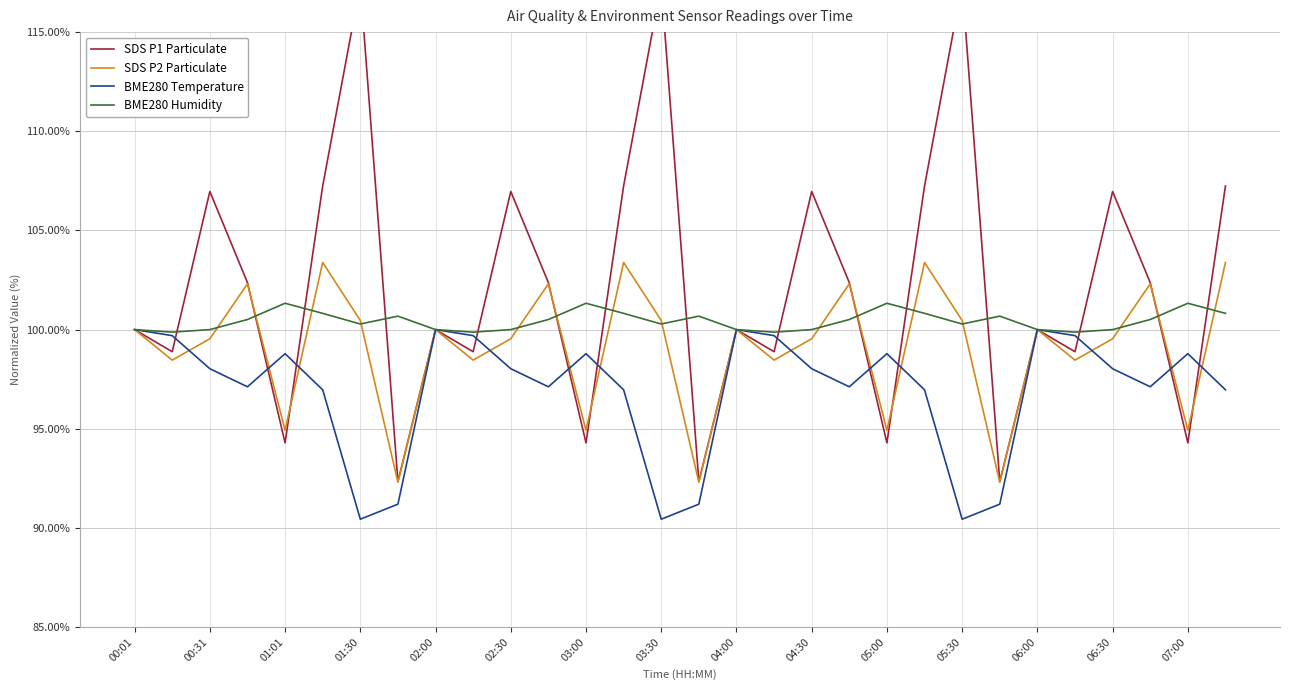

Where does the BME280 Temperature series first go above 98?

00:01